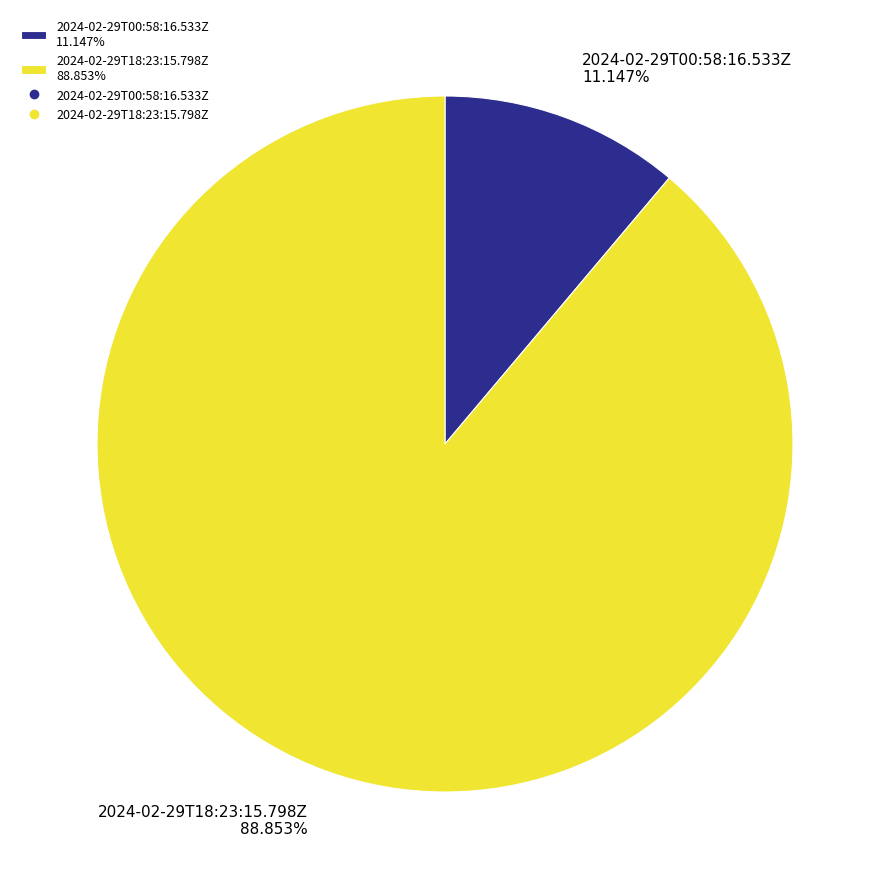

Is the sum of 2024-02-29T18:23:15.798Z and 2024-02-29T00:58:16.533Z greater than half?

Yes